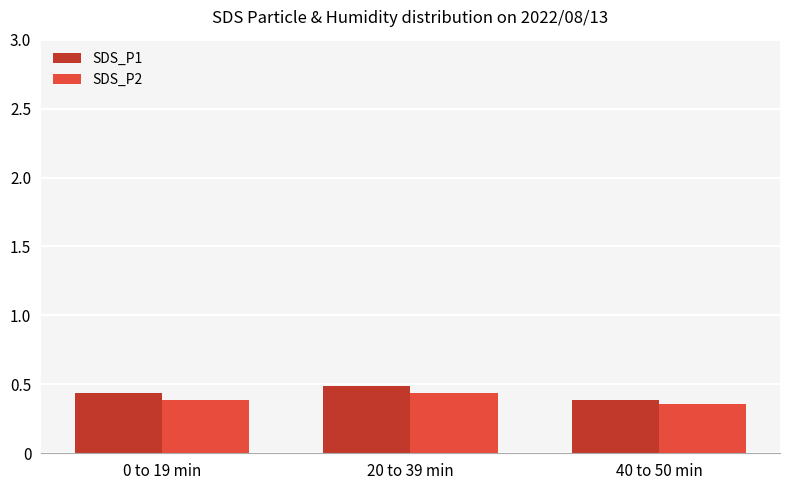

How many SDS_P2 values are between 0 and 1?

3